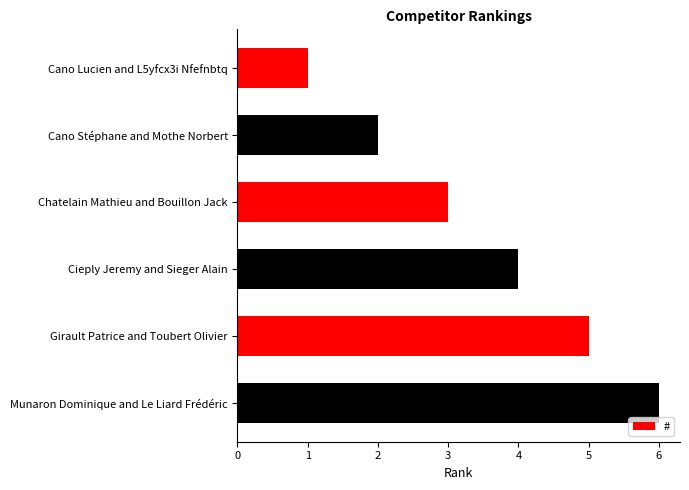

What is the label of the 2nd bar from the bottom?

Girault Patrice and Toubert Olivier